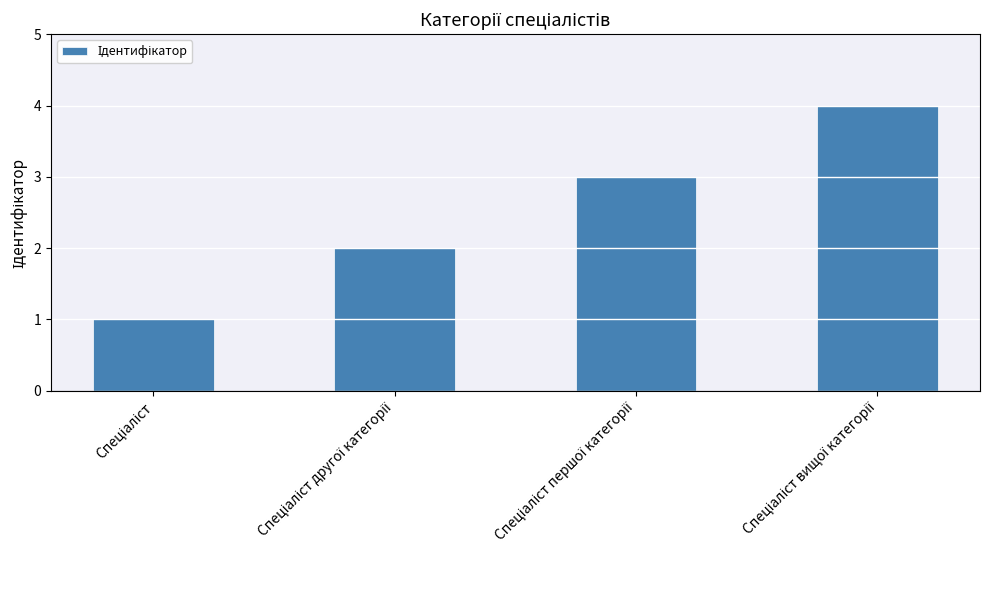

What is the difference between the maximum and minimum values?

3